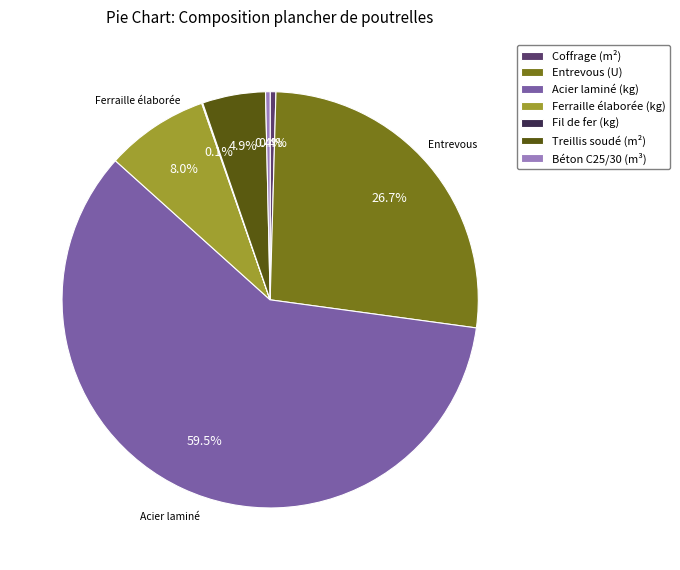

Is the sum of Acier laminé (kg) and Ferraille élaborée (kg) greater than half?

Yes